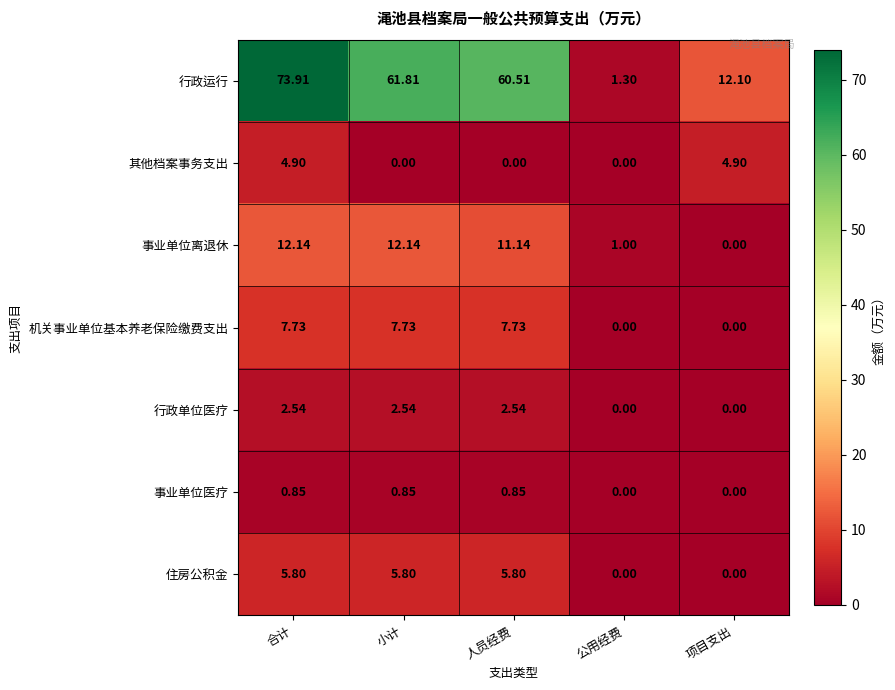

List the series in order of their peak value, lowest first.

事业单位医疗, 行政单位医疗, 其他档案事务支出, 住房公积金, 机关事业单位基本养老保险缴费支出, 事业单位离退休, 行政运行